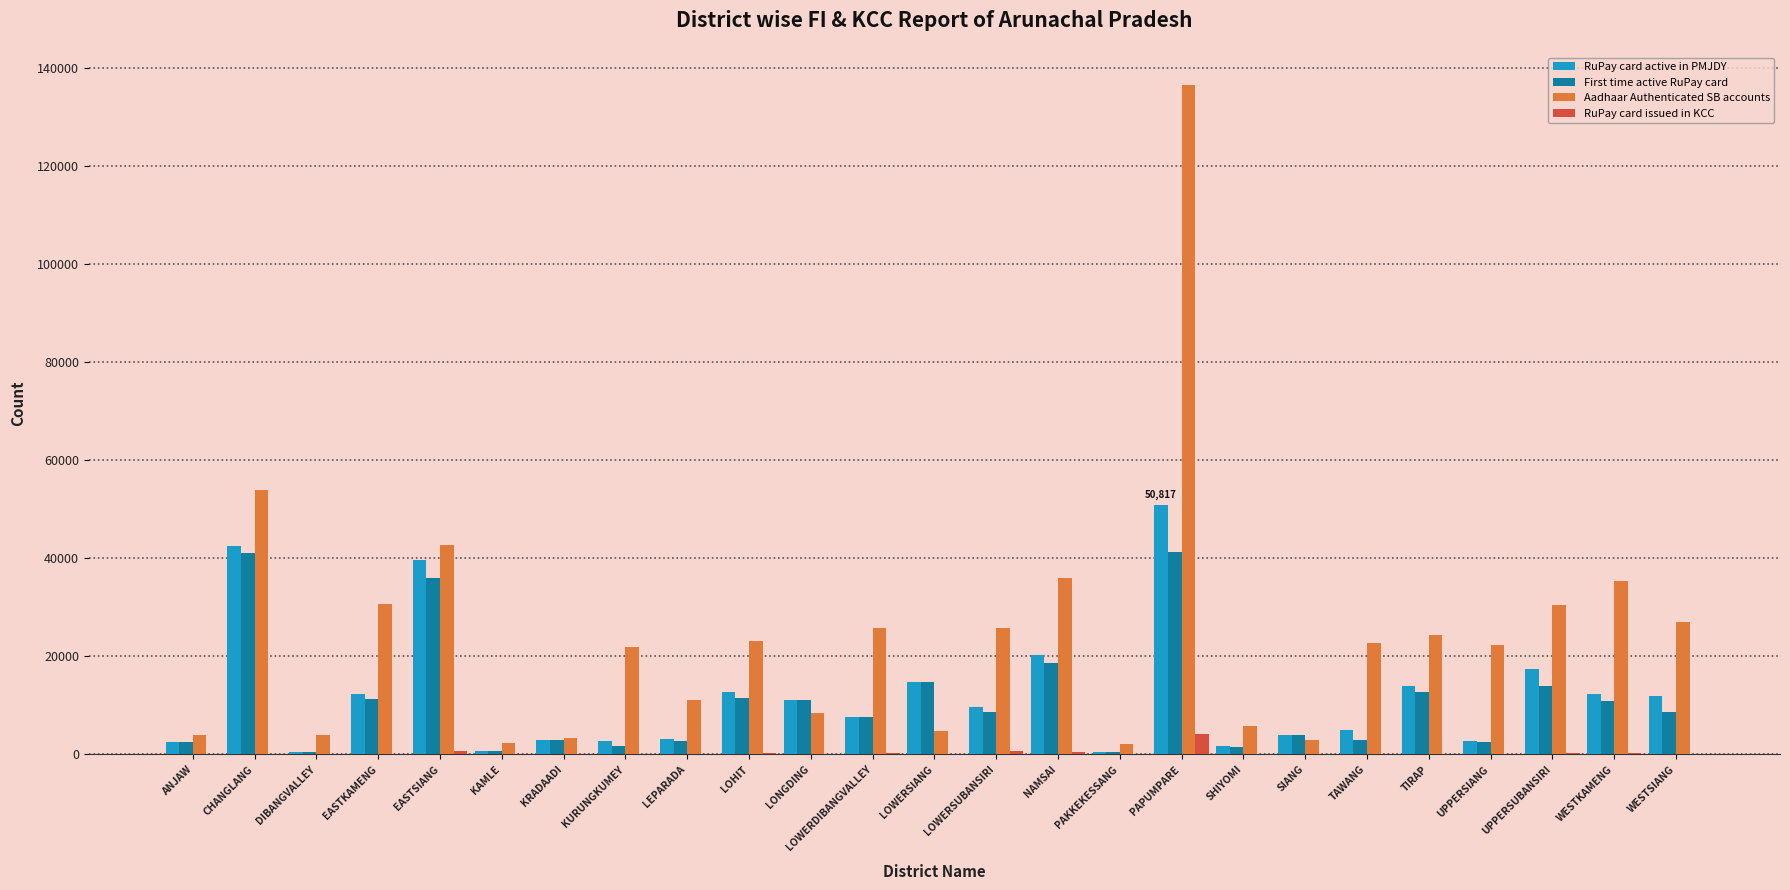

Is it true that RuPay card active in PMJDY equals 14856 at LOWERSIANG?

True